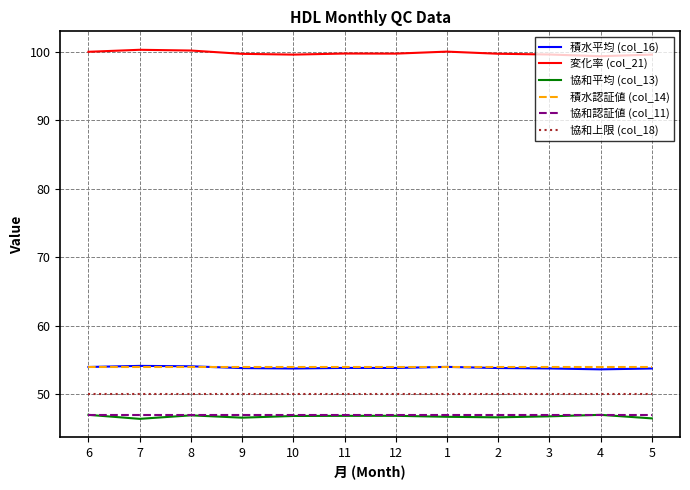

What is the lowest value of the 協和平均 (col_13) series?

46.4